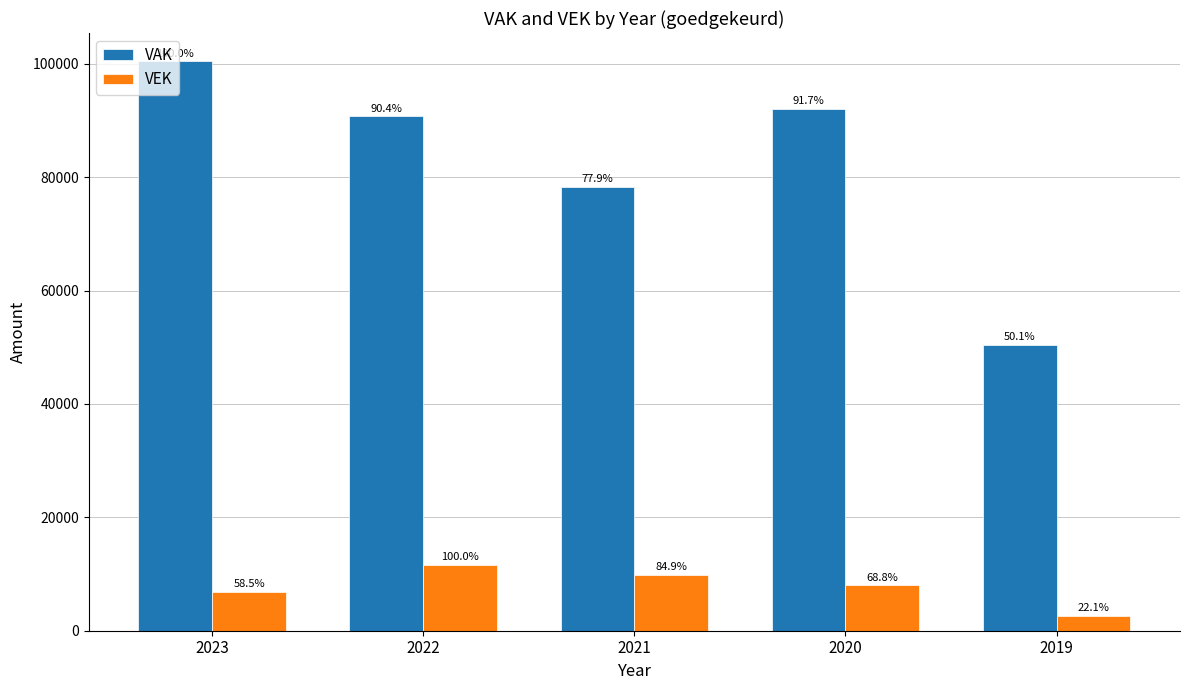

At which category does the chart reach its peak across all series?

2023